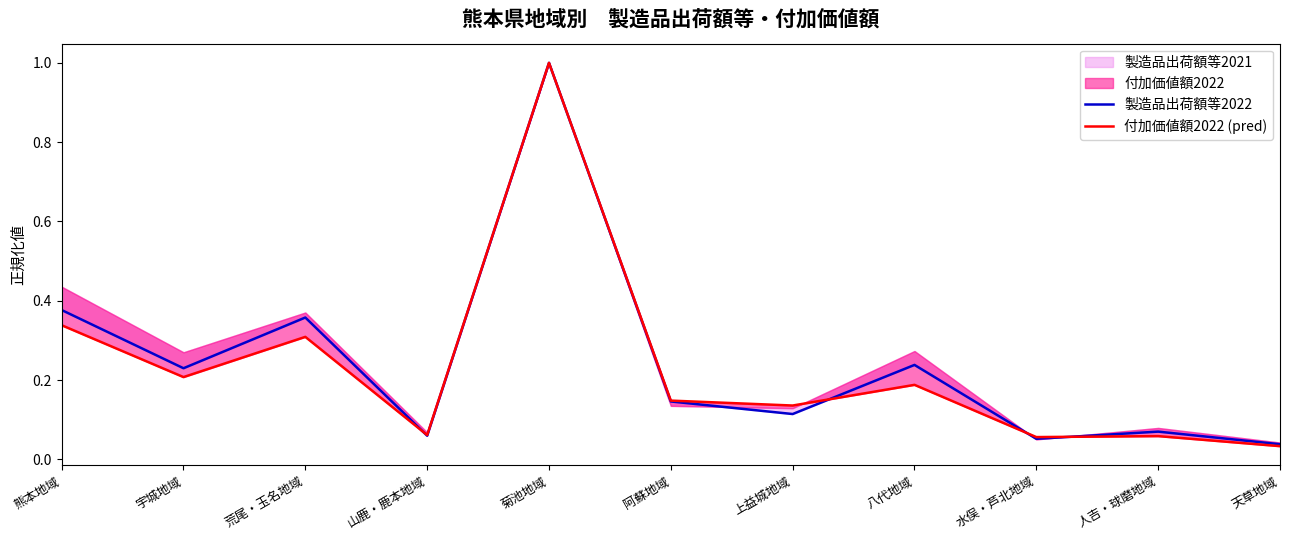

What is the sum of the 付加価値額2022 (pred) values at 水俣・芦北地域 and 人吉・球磨地域?

0.1